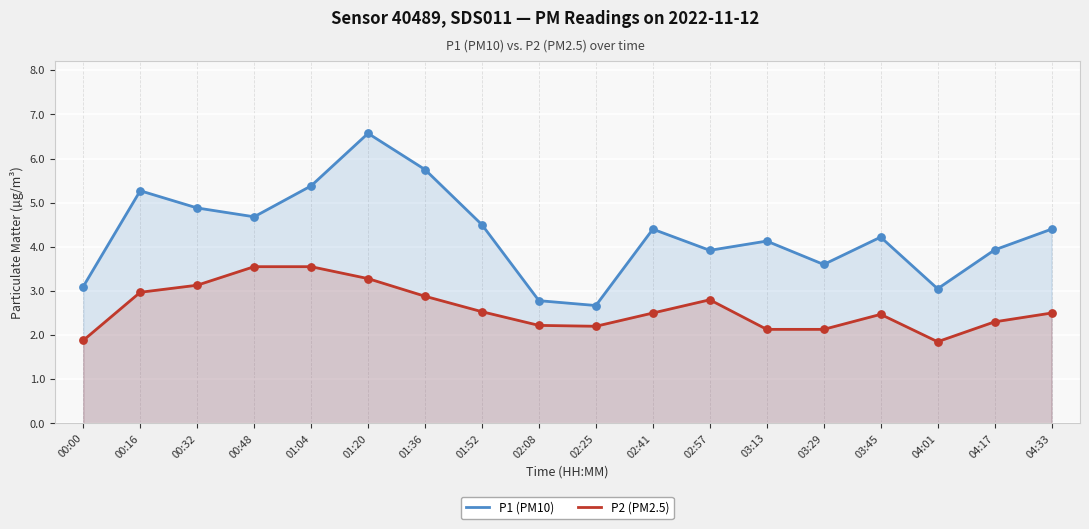

Which series contains the lowest Y value?

P2 (PM2.5)